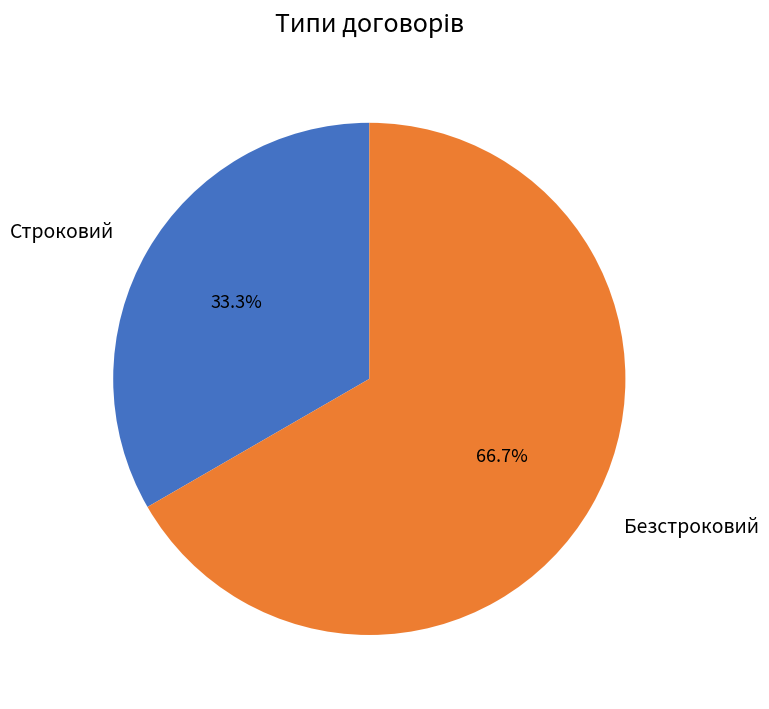

Combined, what portion of the pie is Строковий and Безстроковий?

100.0%